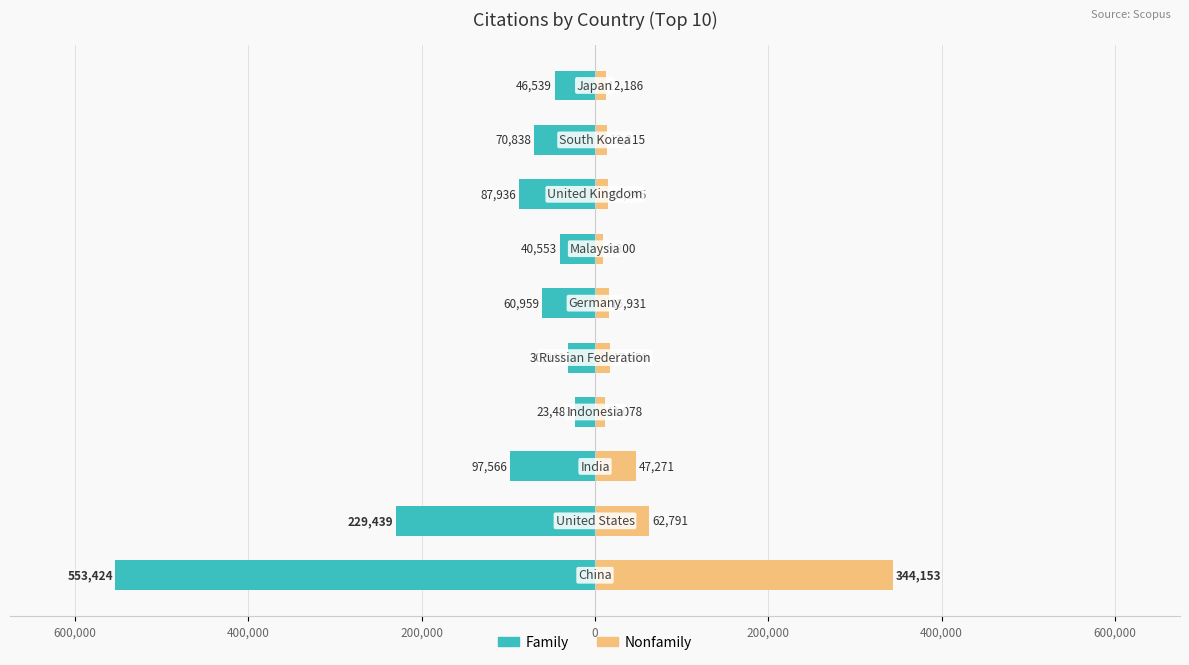

How many categories are shown in the chart?

10